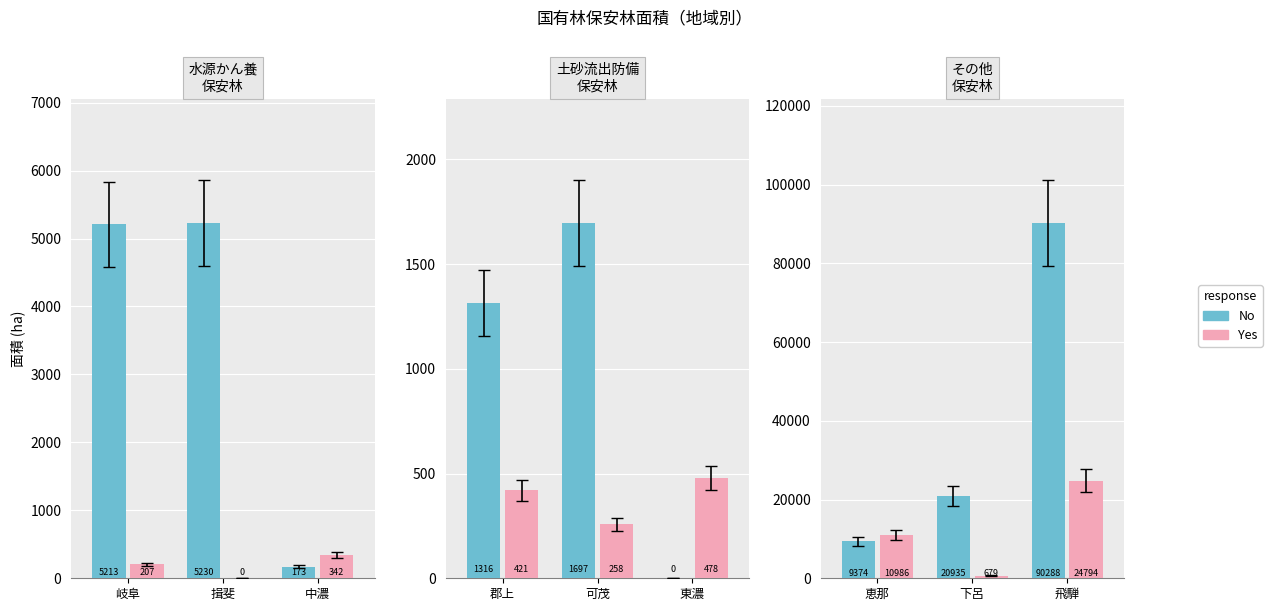

List the series in order of their overall mean, highest first.

No, Yes